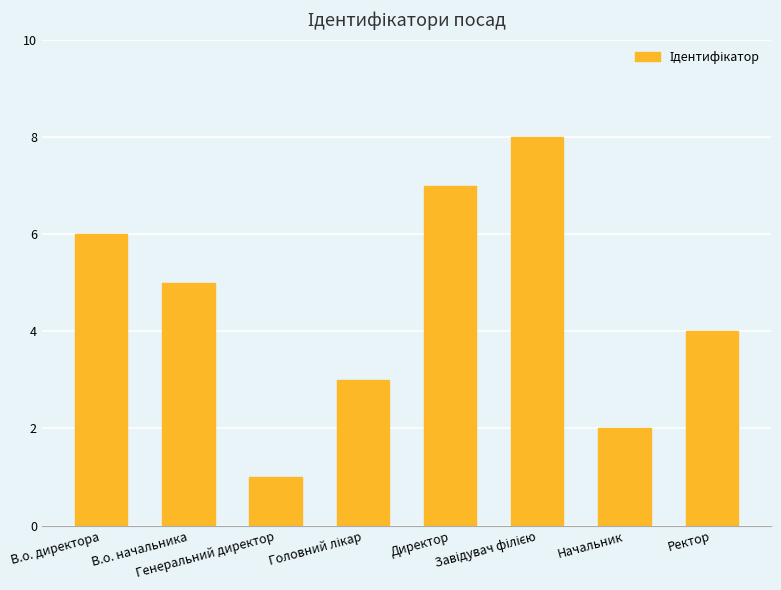

What is the maximum value shown in the chart?

8